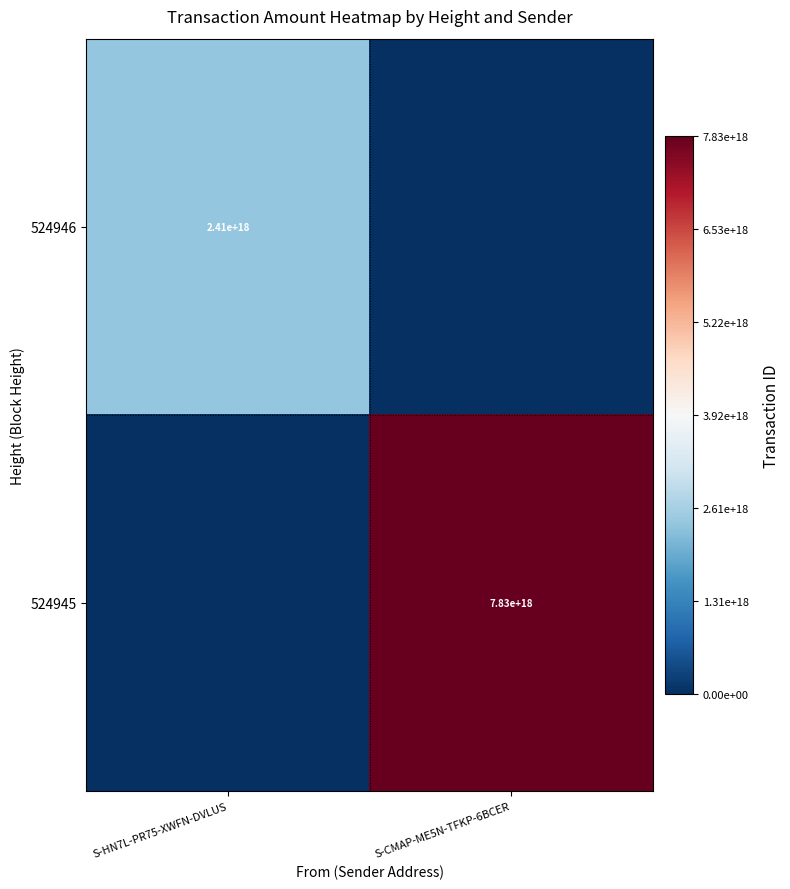

How many series are shown in this chart?

2